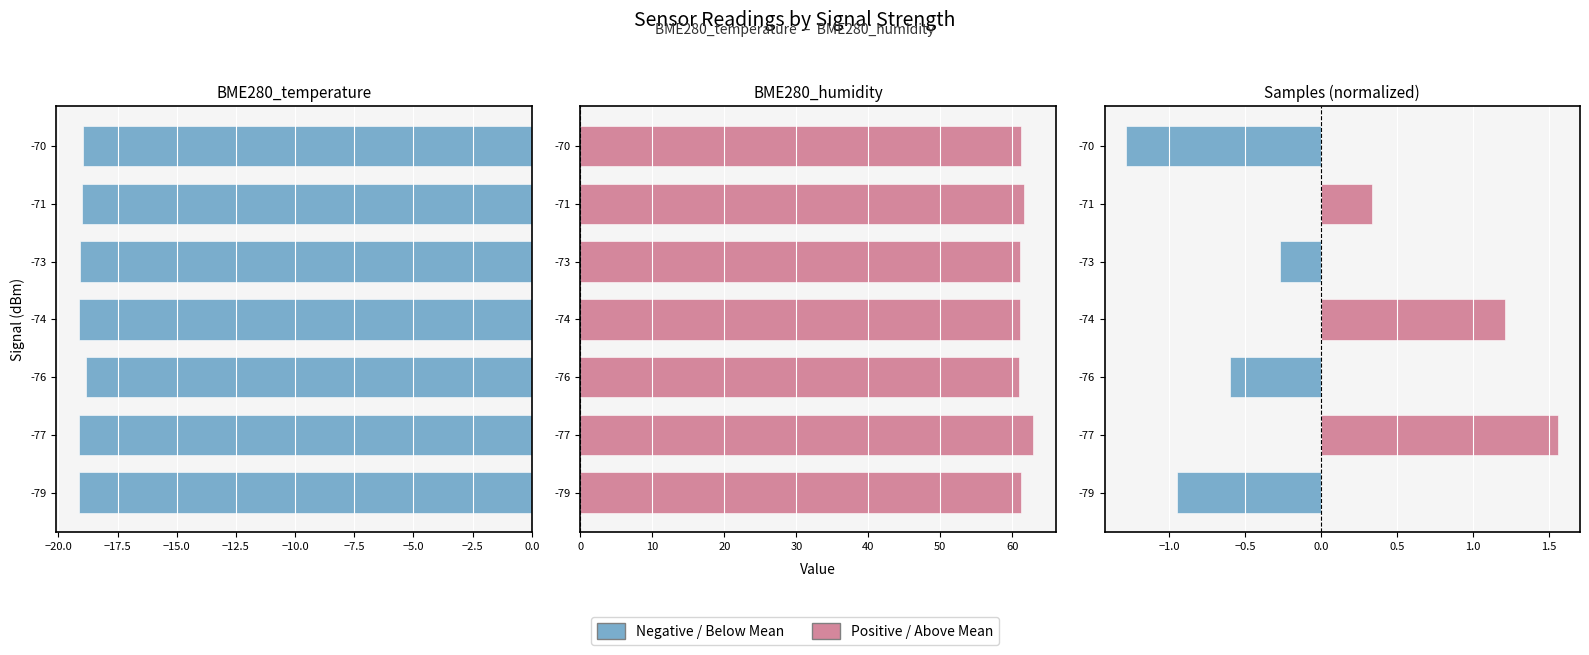

What is the difference between the second highest and second lowest values in the BME280_humidity series?

0.6